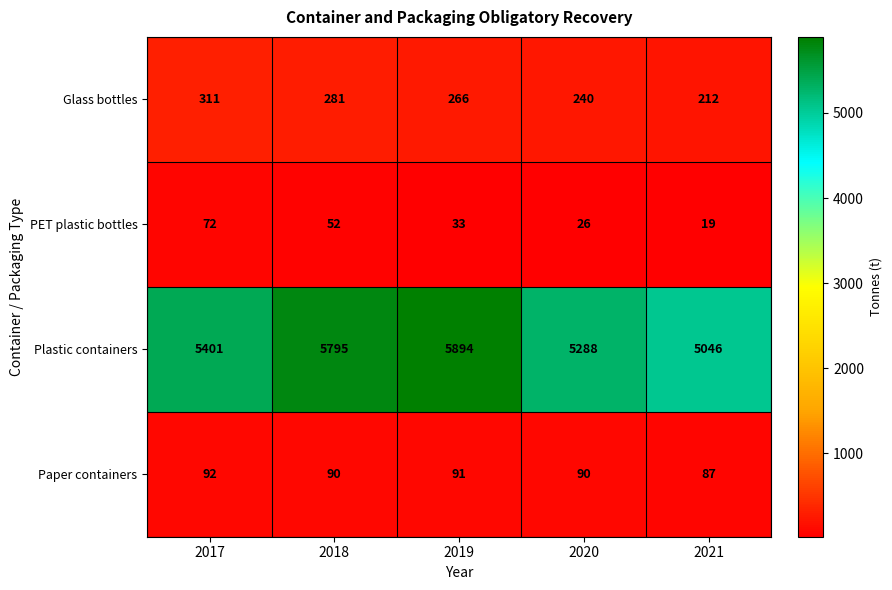

True or false: Paper containers has a value of 125 at 2018.

False